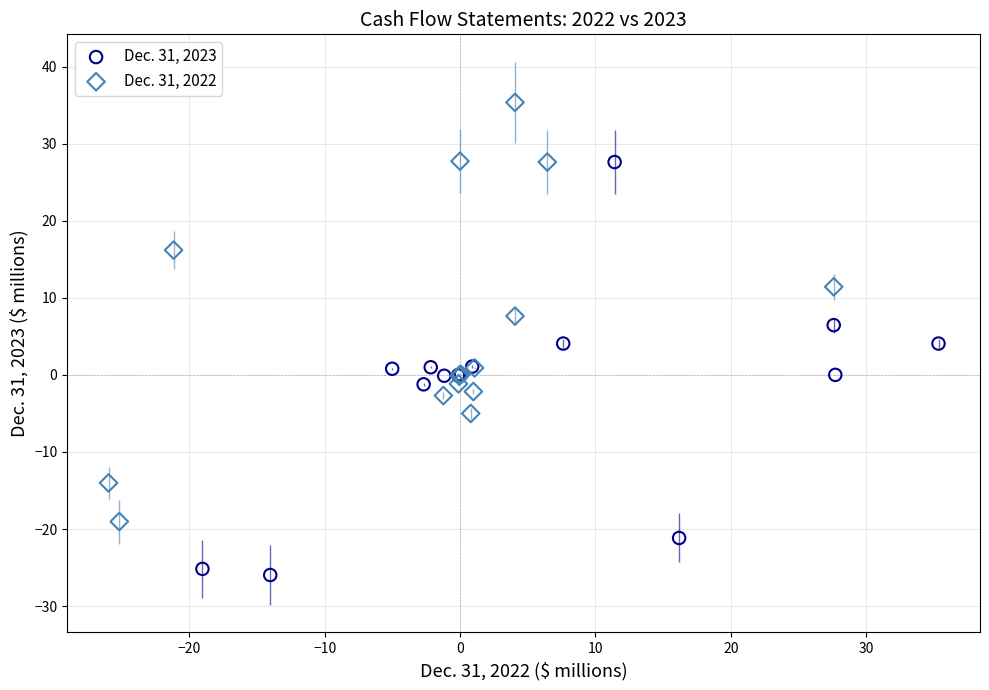

Which series has the largest Y range (max minus min)?

Dec. 31, 2022